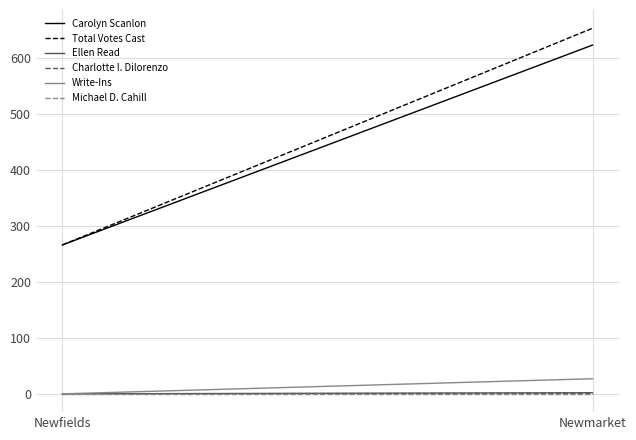

Rank the series at Newfields from lowest to highest value.

Ellen Read, Charlotte I. Dilorenzo, Write-Ins, Michael D. Cahill, Carolyn Scanlon, Total Votes Cast